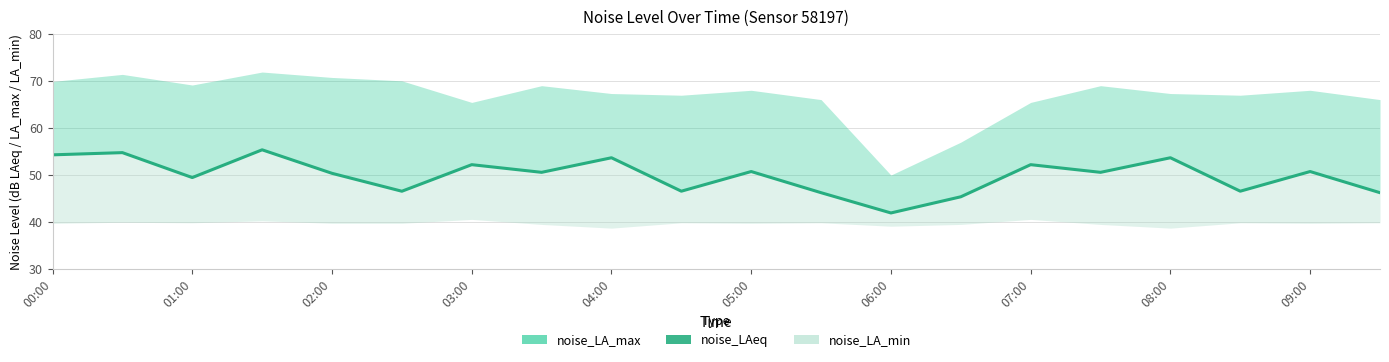

Which has a higher value, 19 or 17?

17